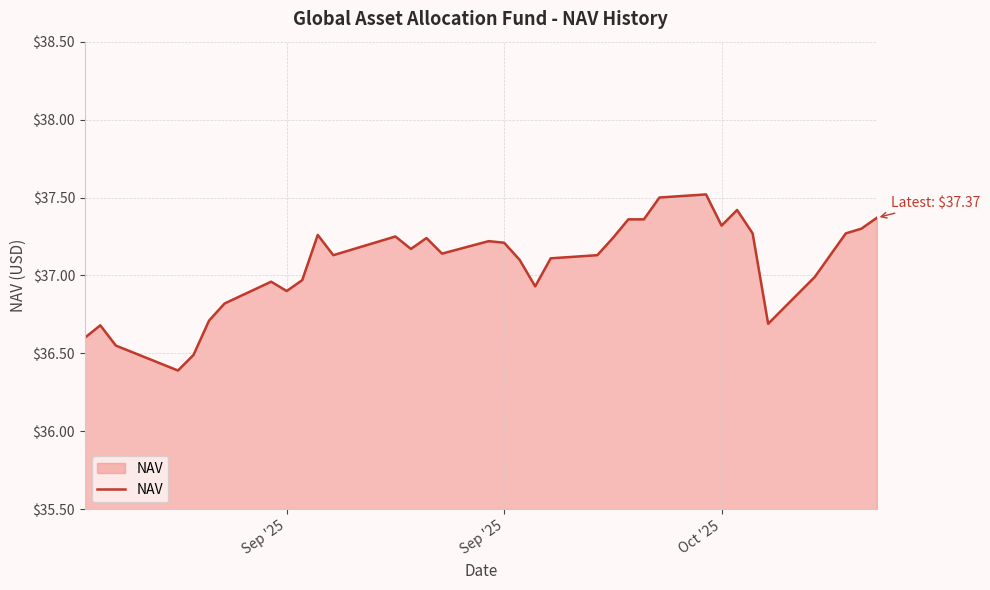

What is the maximum value shown in the chart?

37.5